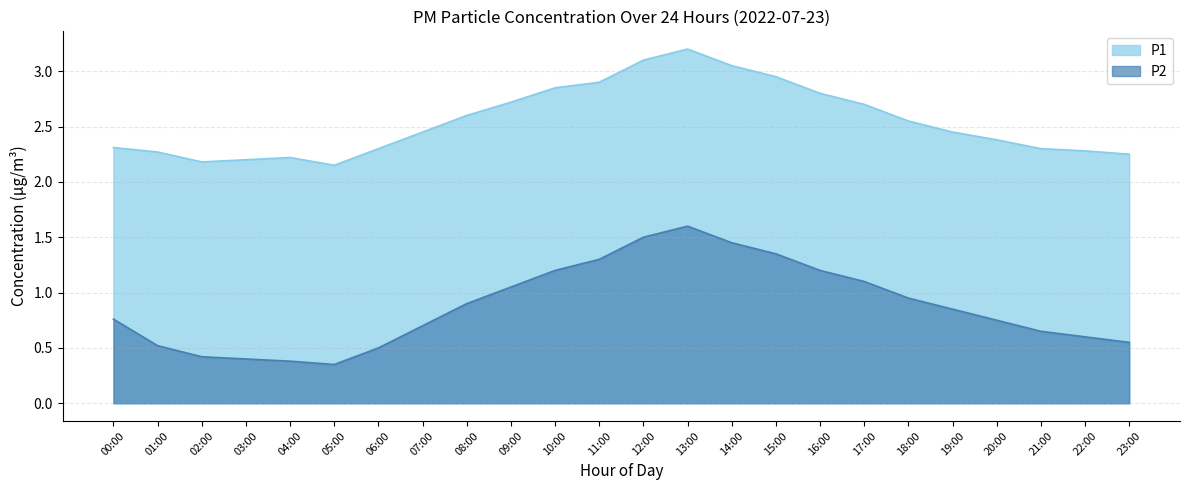

What is the sum of the P1 values at 05:00 and 10:00?

5.0